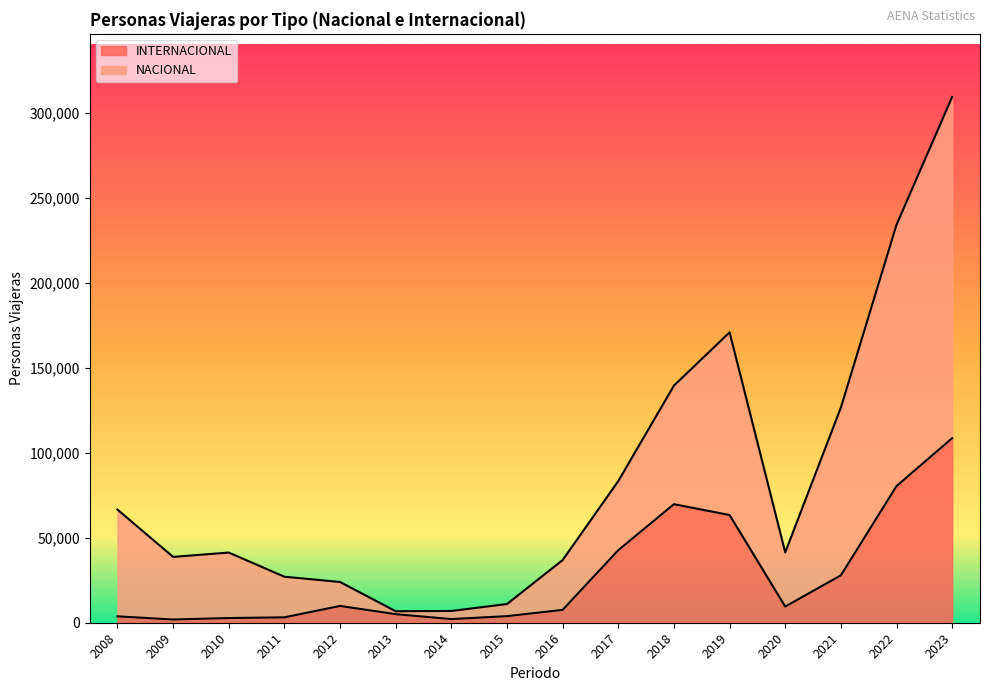

What are all the series names shown in the legend?

INTERNACIONAL, NACIONAL